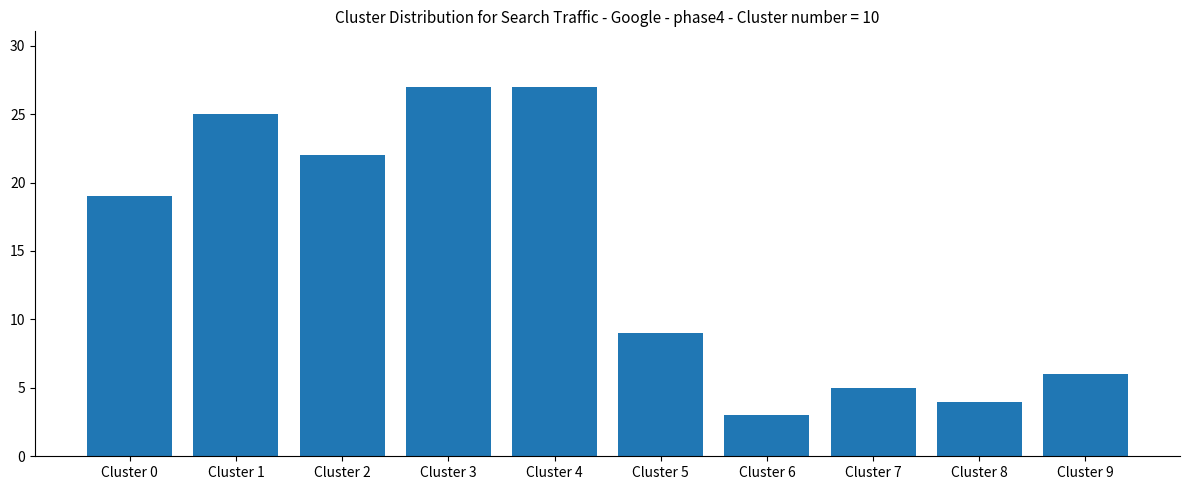

What is the value of the 1st bar from the left?

19